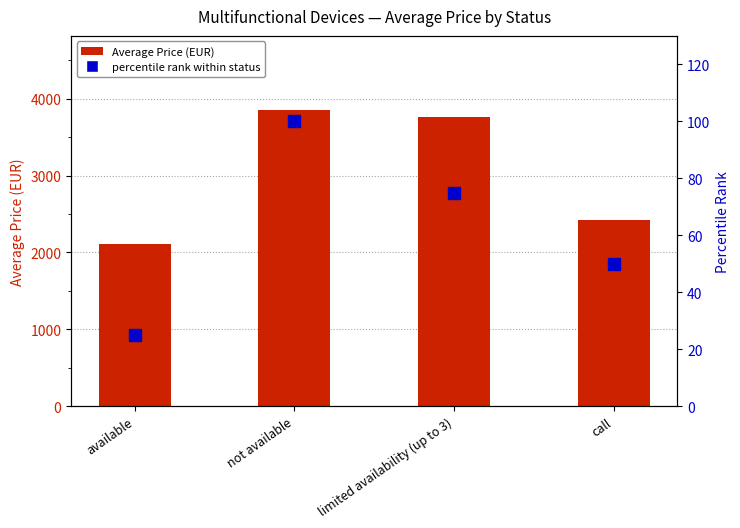

How many data points does each series have?

4